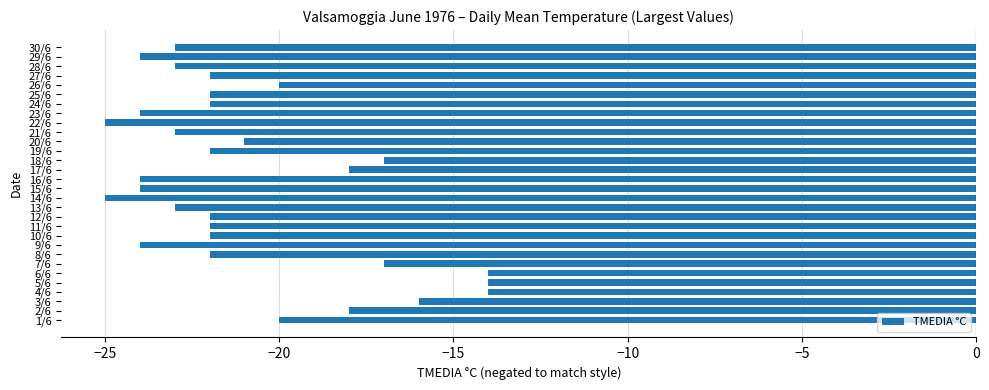

The chart shows a value of -30 at 20/6. True or false?

False